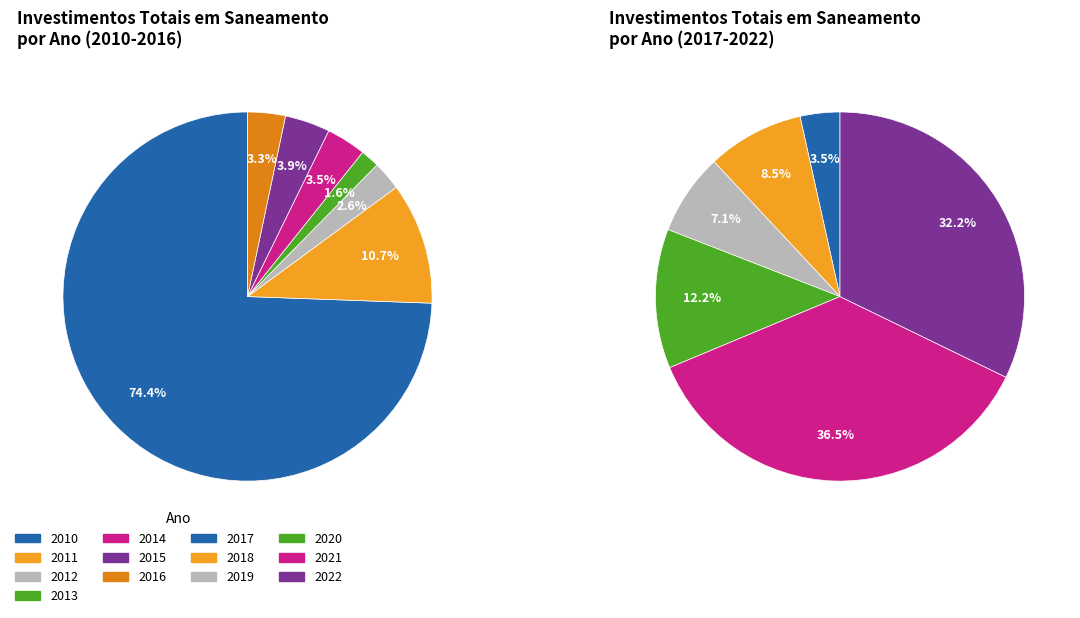

Rank the categories by value from highest to lowest.

2021, 2022, 2010, 2020, 2018, 2019, 2011, 2017, 2015, 2014, 2016, 2012, 2013